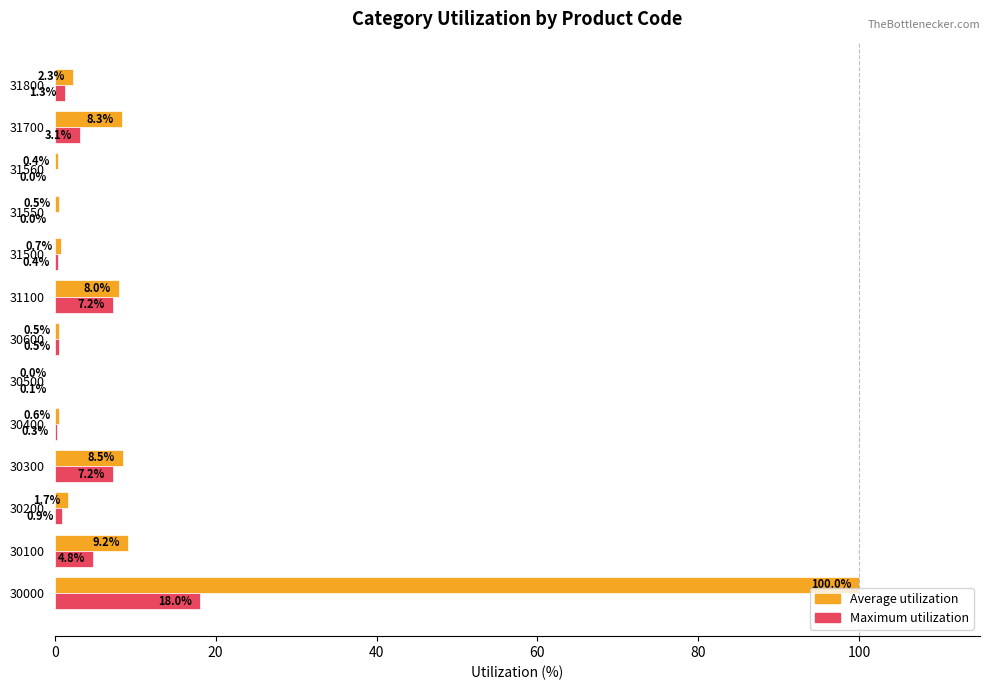

Which series changed the most between 30300 and 31800?

Average utilization